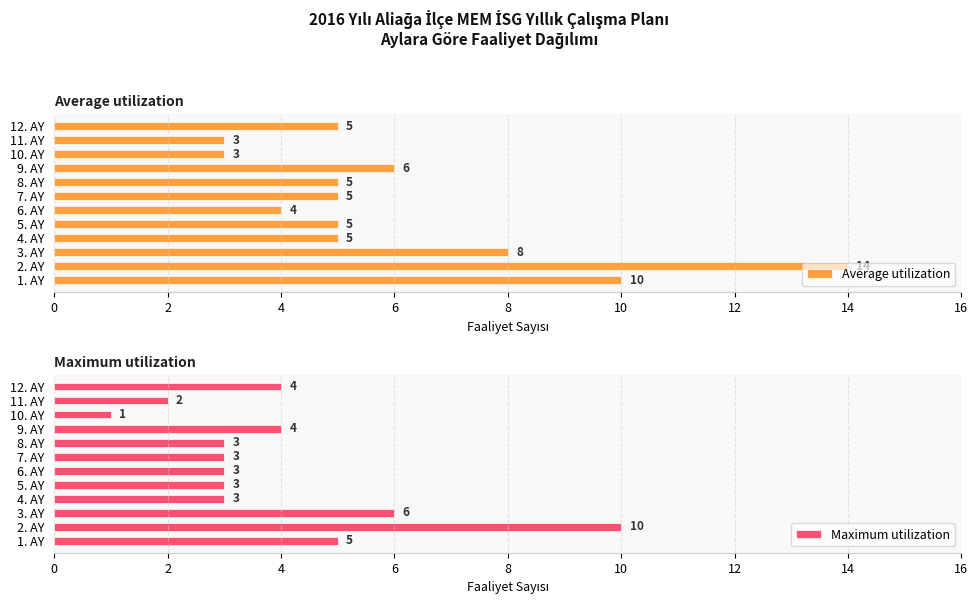

Which series has the widest spread of values?

Average utilization